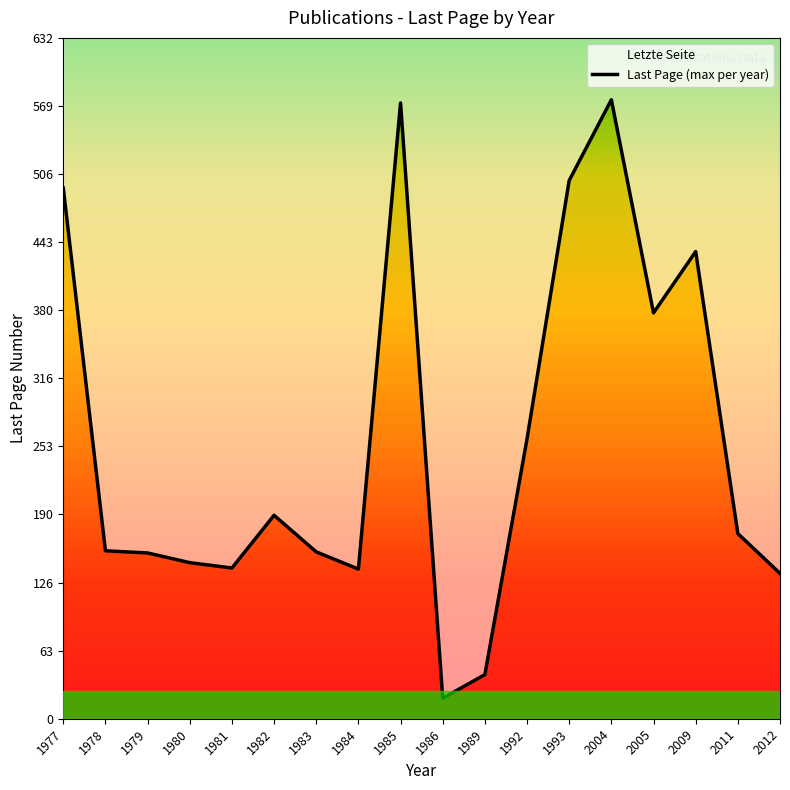

Is it true that the value at 1979 is 59?

False